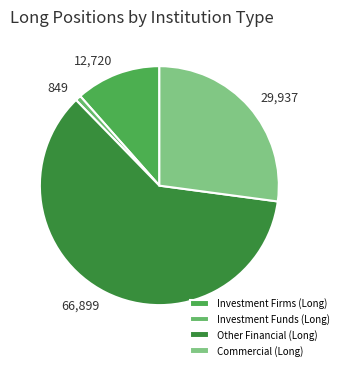

Is it true that Investment Firms (Long) is 25% of the pie?

False